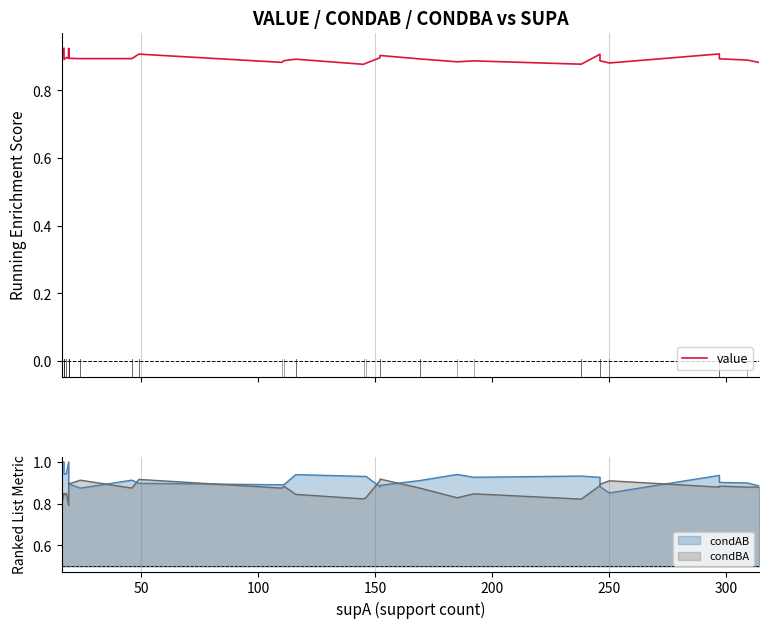

Reading left to right, extract all data points from this chart.

0.9	0.9	0.9	0.9	0.9	0.9	0.9	0.9	0.9	0.9	0.9	0.9	0.9	0.9	0.9	0.9	0.9	0.9	0.9	0.9	0.9	0.9	0.9	0.9	0.9	0.9	0.9	0.9	0.9	0.9	0.9	0.9	0.9	0.9	0.9	0.9	0.9	0.9	0.9	0.9